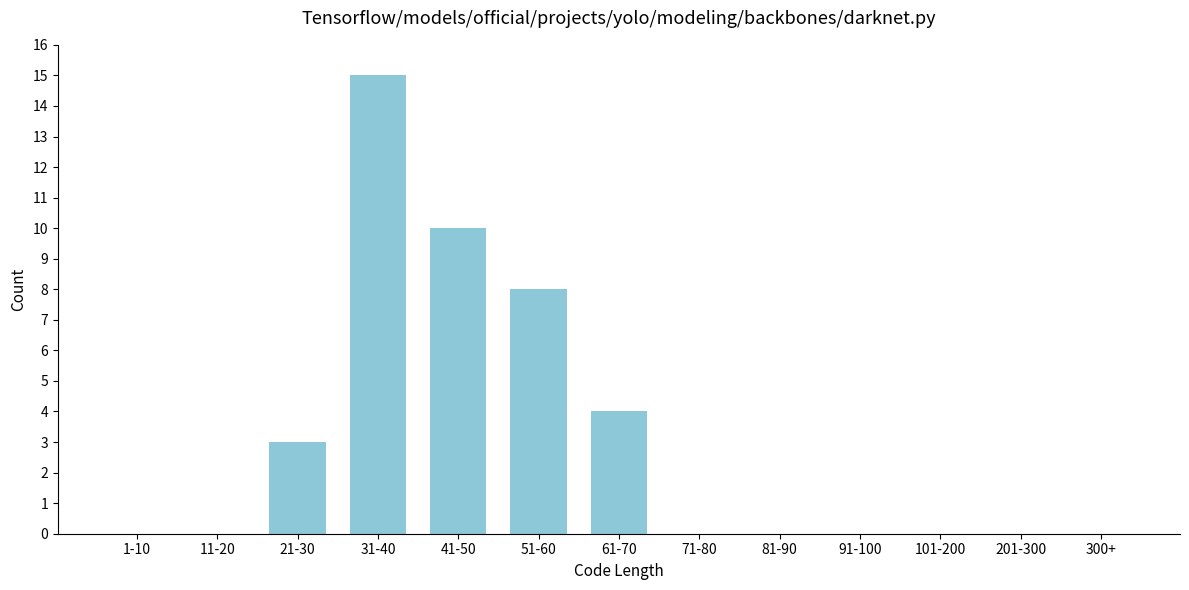

Reading right to left, what are all the values shown in this chart?

300+=0	201-300=0	101-200=0	91-100=0	81-90=0	71-80=0	61-70=4	51-60=8	41-50=10	31-40=15	21-30=3	11-20=0	1-10=0